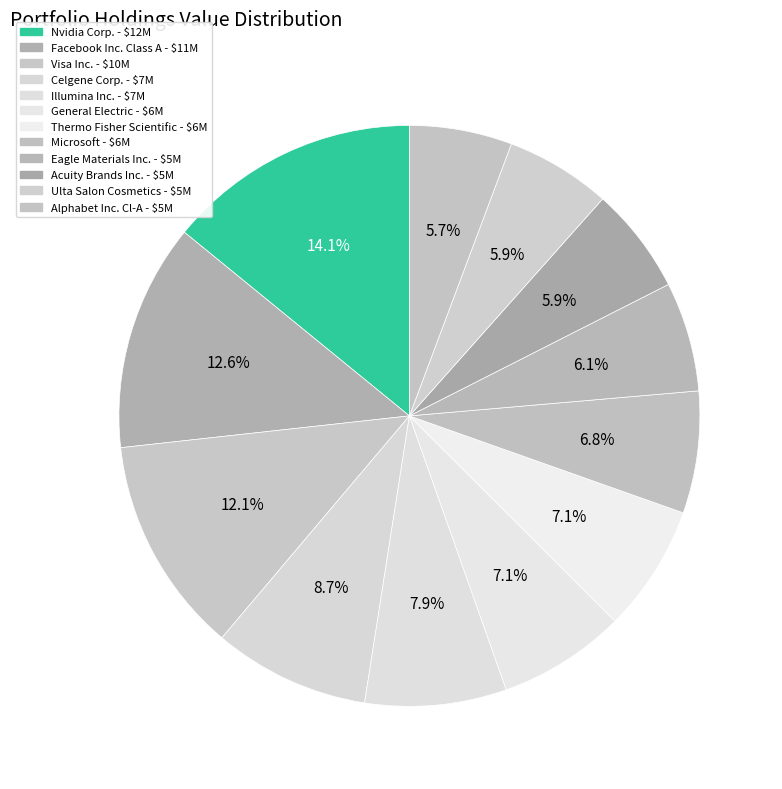

How many segments does this pie chart have?

12